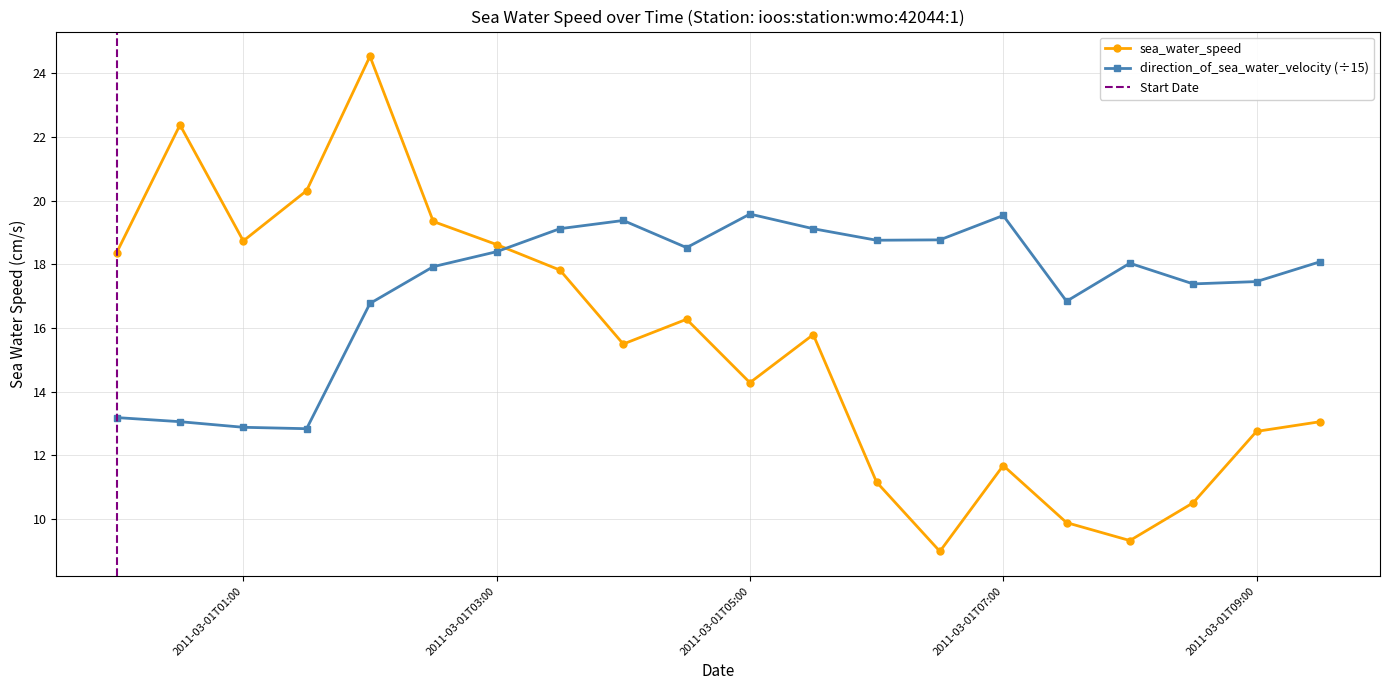

What is the difference between the second highest and second lowest values?

13.1